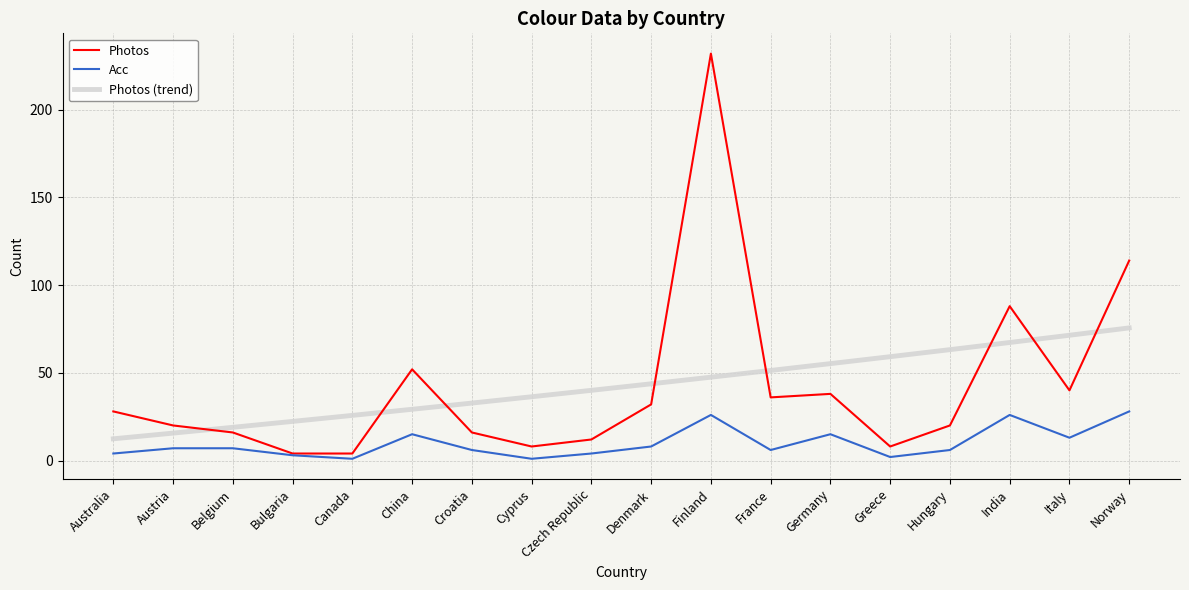

True or false: Photos (trend) has a value of 19.9 at Denmark.

False